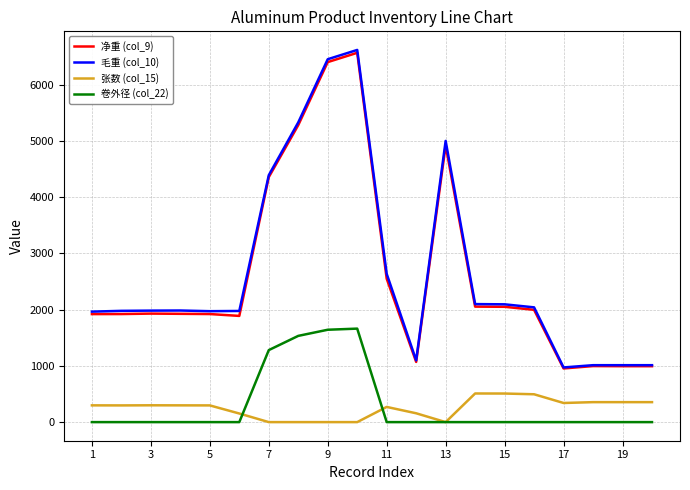

True or false: 净重 (col_9) and 张数 (col_15) intersect in this chart.

False